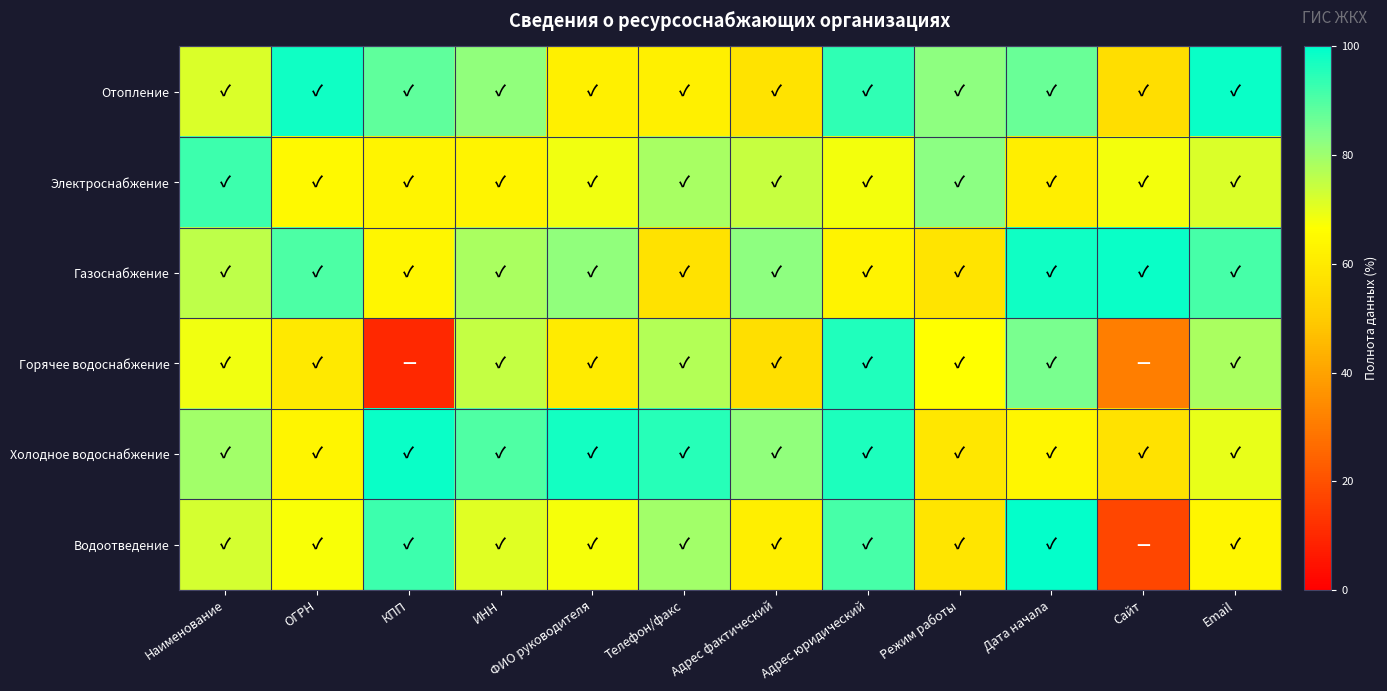

Count the number of categories in the chart.

12